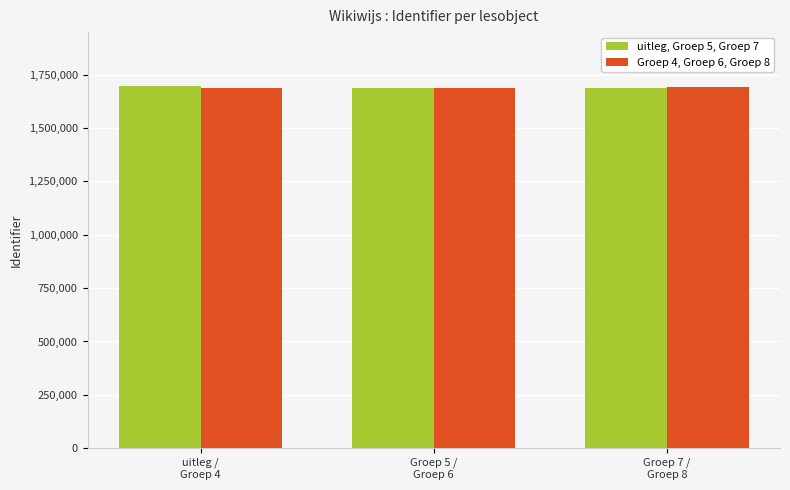

What is the difference between the Groep 4, Groep 6, Groep 8 values at uitleg /
Groep 4 and Groep 5 /
Groep 6?

170